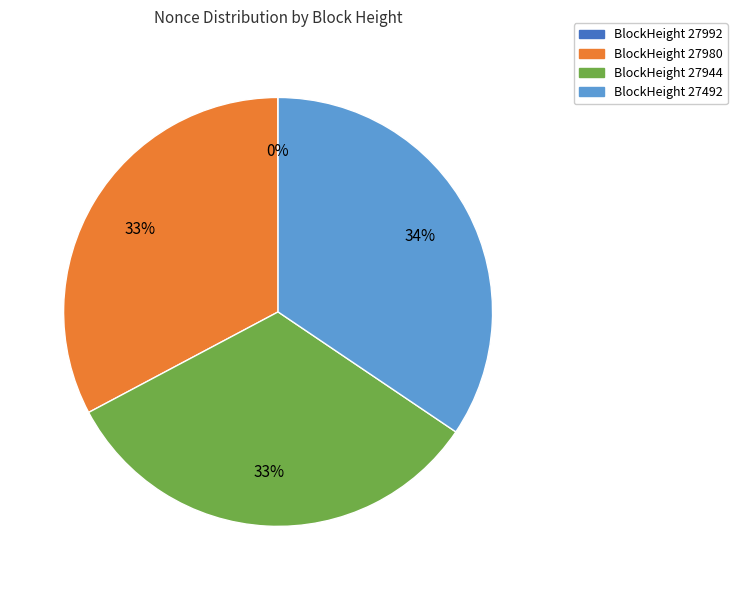

To the nearest percent, what is the average slice percentage?

25%